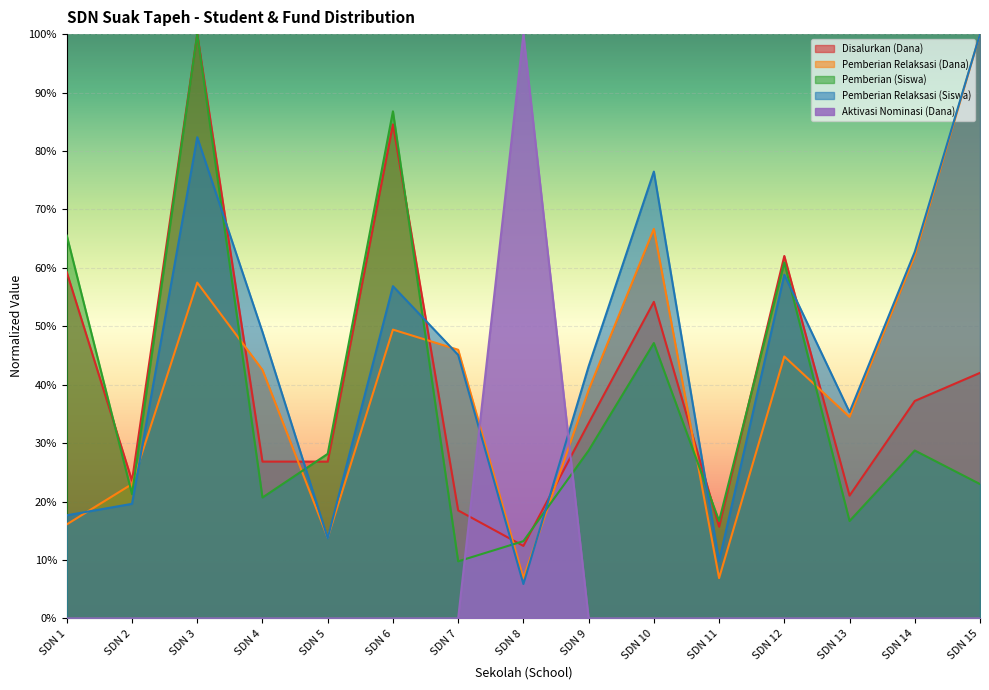

Between which two adjacent categories do Pemberian (Siswa) and Aktivasi Nominasi (Dana) first intersect?

SDN 7 and SDN 8